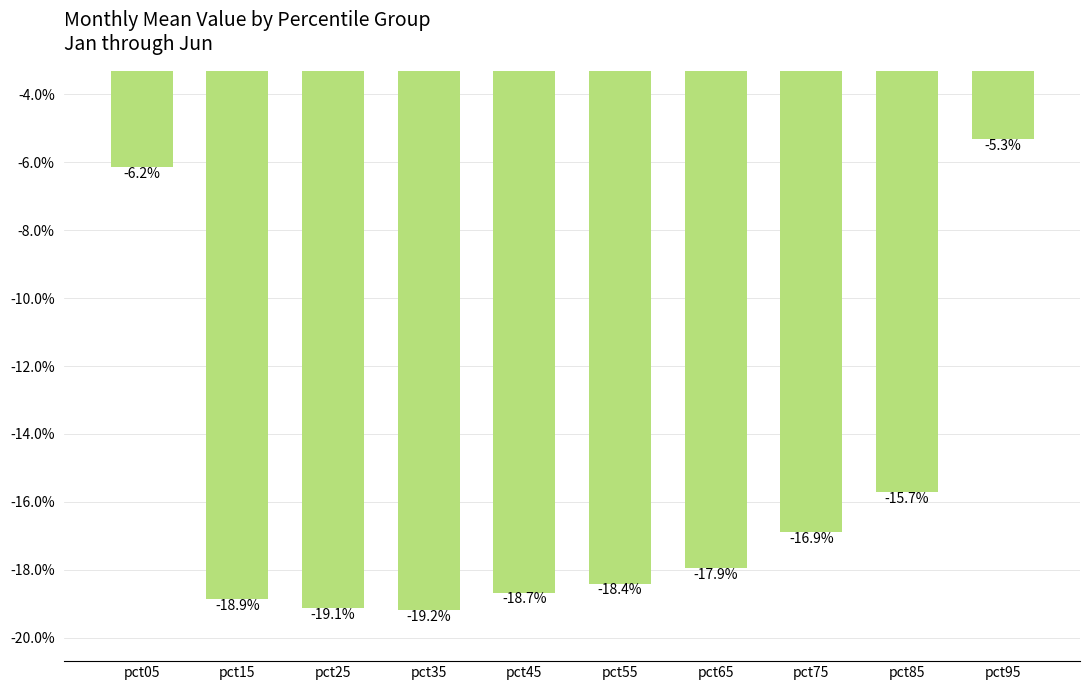

How many bars are there in total?

10